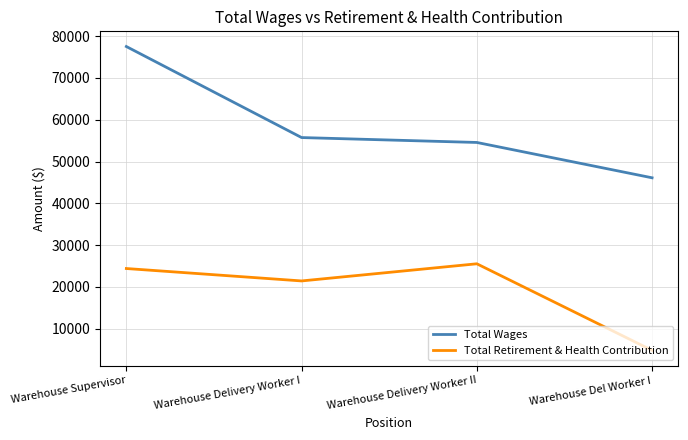

Is the value of Total Retirement & Health Contribution at Warehouse Del Worker I greater than the value of Total Wages at Warehouse Delivery Worker II?

No